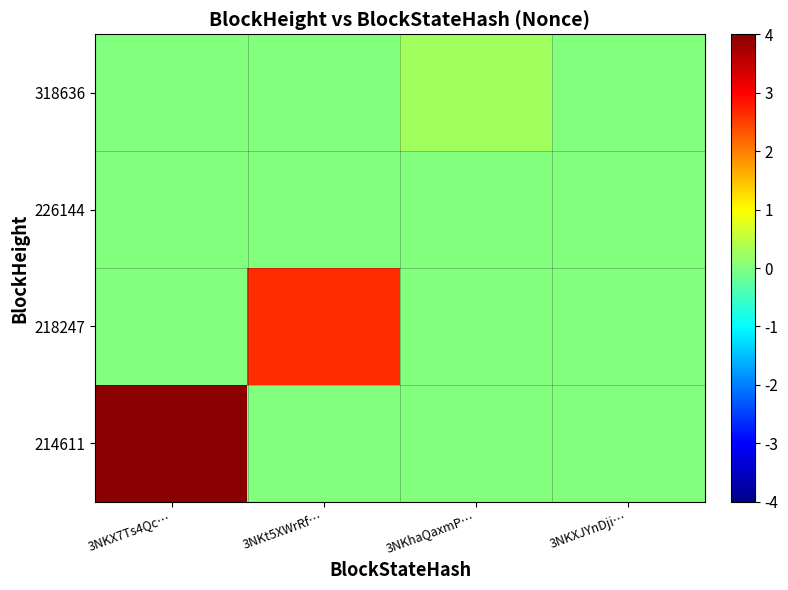

Reading left to right, transcribe all the data shown in this chart.

214611: 3NKX7Ts4Qc…=4.0	3NKt5XWrRf…=0.0	3NKhaQaxmP…=0.0	3NKXJYnDji…=0.0
218247: 3NKX7Ts4Qc…=0.0	3NKt5XWrRf…=2.6	3NKhaQaxmP…=0.0	3NKXJYnDji…=0.0
226144: 3NKX7Ts4Qc…=0.0	3NKt5XWrRf…=0.0	3NKhaQaxmP…=0.0	3NKXJYnDji…=0.0
318636: 3NKX7Ts4Qc…=0.0	3NKt5XWrRf…=0.0	3NKhaQaxmP…=0.3	3NKXJYnDji…=0.0